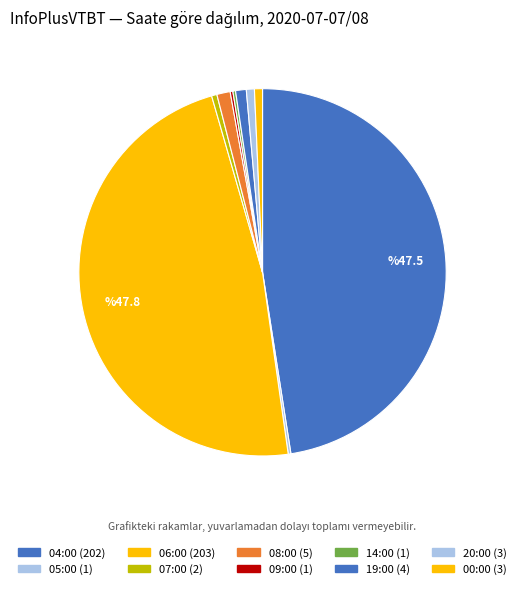

What percentage is the 06:00 slice, to the nearest percent?

48%